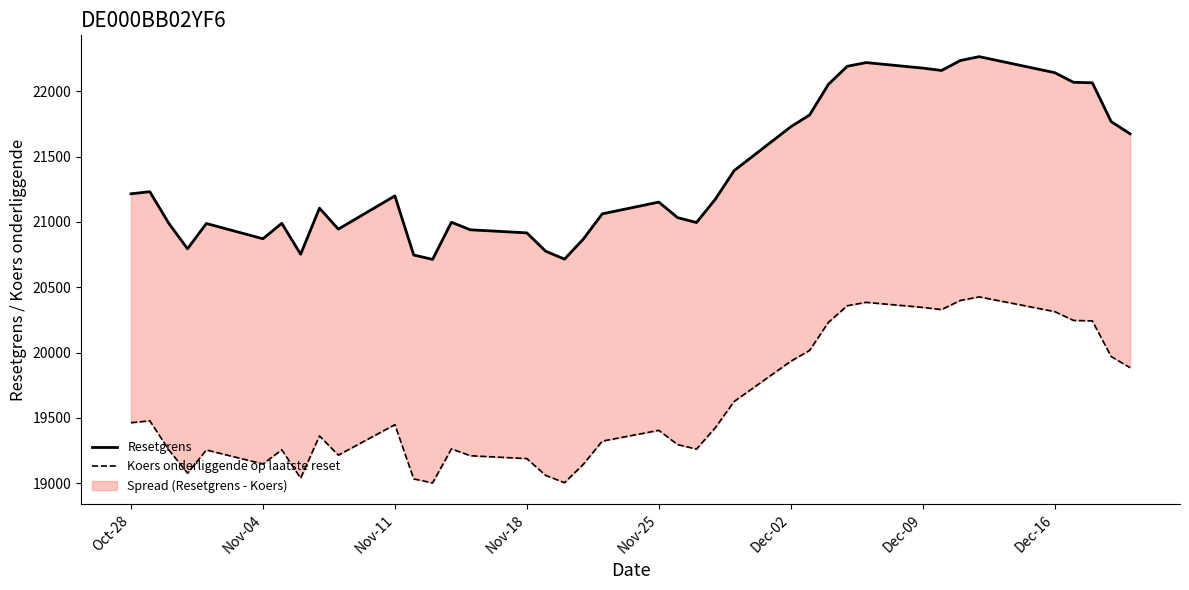

How many lines are shown in the chart?

2